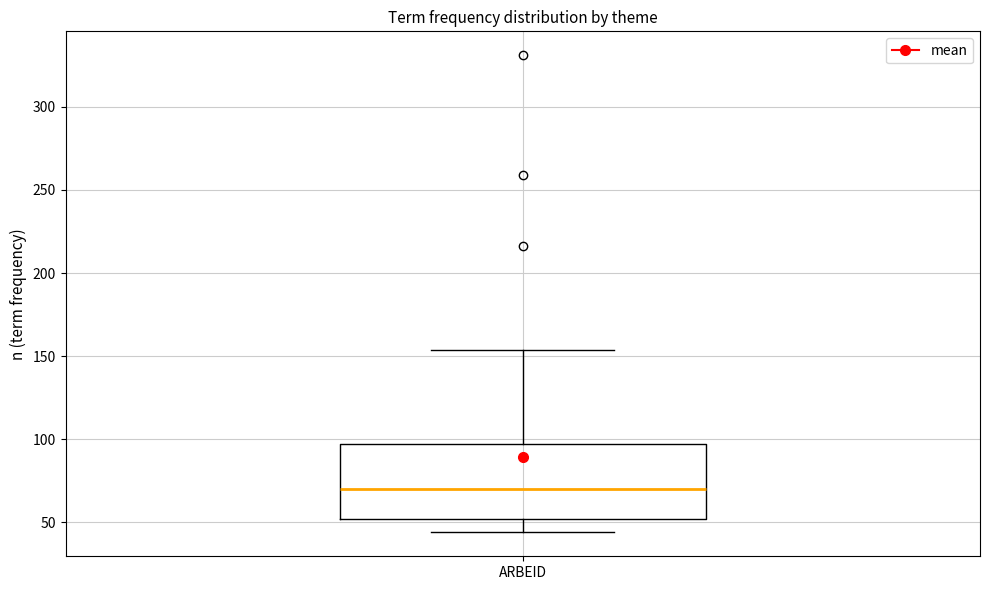

Read this box plot against the y-axis: the position of the median line, the range covered by the box, and the ends of both whiskers. The values are not printed on the chart, so give them approximately, as read against the axis.

median 70, box 50 to 95, whiskers 45 to 155